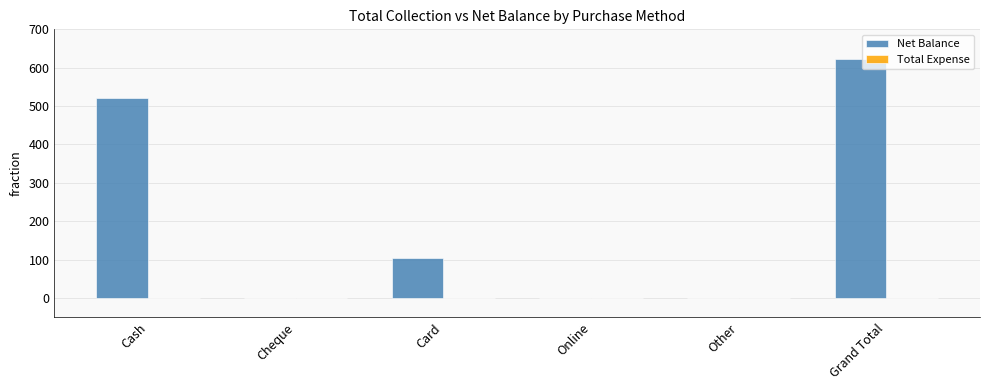

What is the greatest value displayed?

624